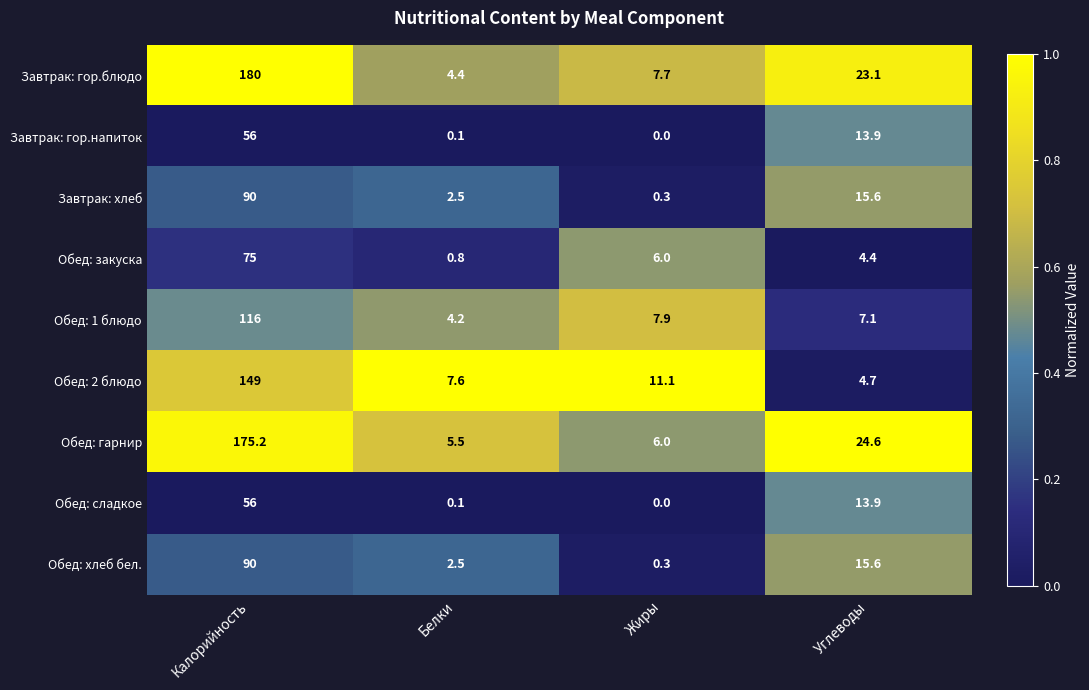

Which series has the largest total across all categories?

Завтрак: гор.блюдо